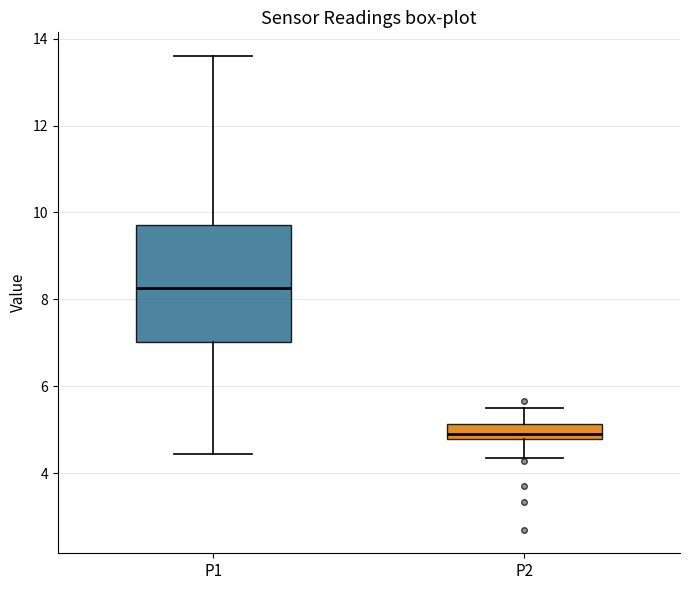

Where does the upper whisker of the box for P1 end on the y-axis? The values are not printed on the chart, so give them approximately, as read against the axis.

13.6